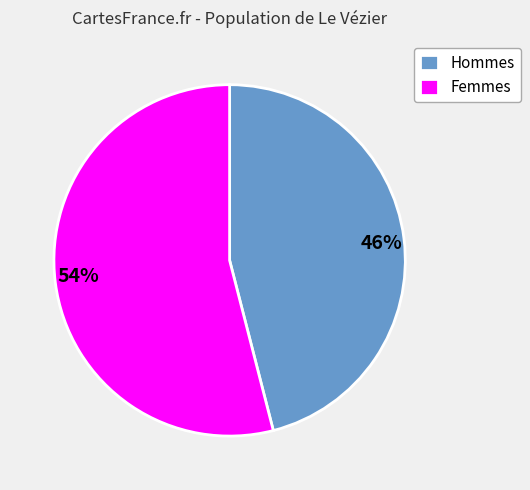

How many slices are in this pie chart?

2